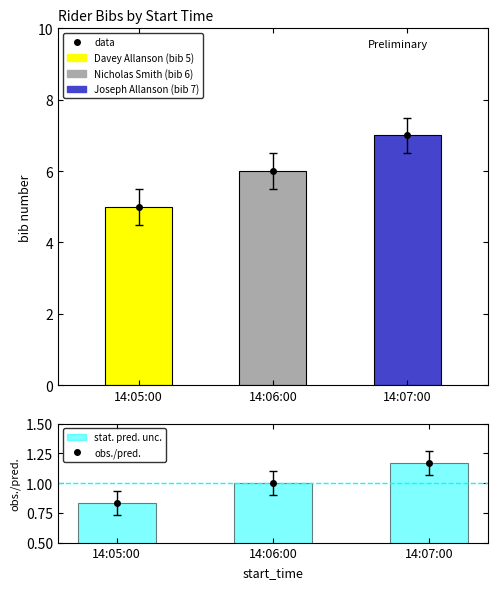

Does the chart contain any negative values?

No